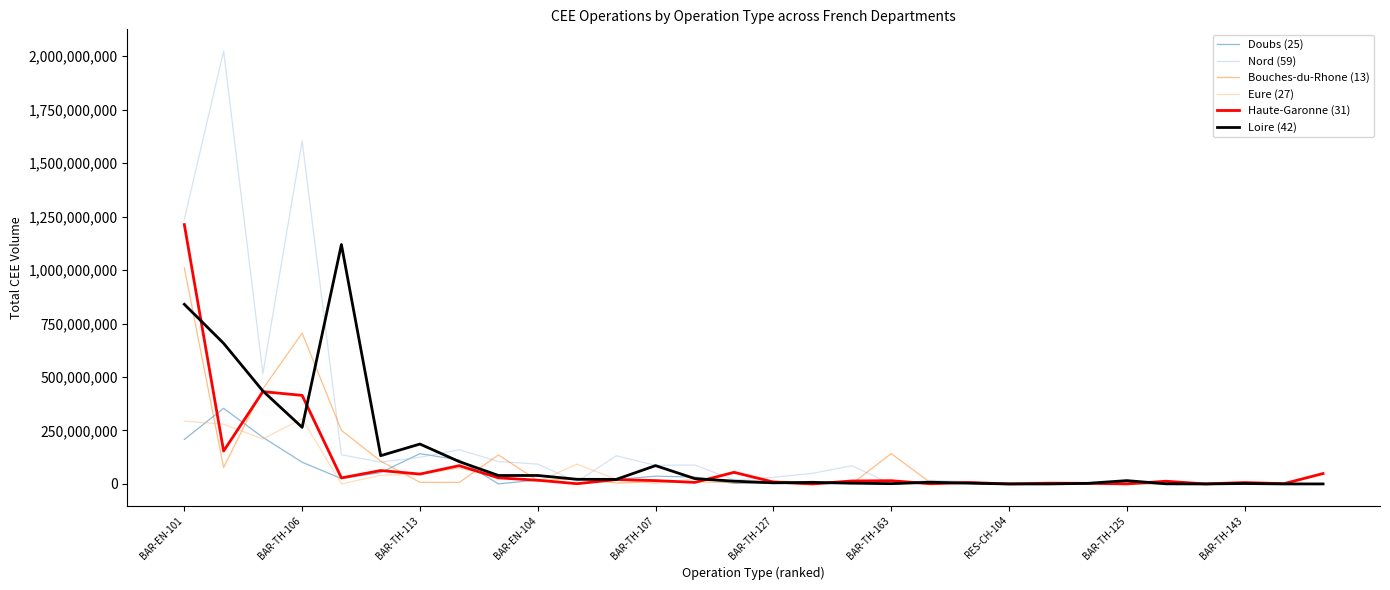

What is the average value of the Nord (59) series?

221363565